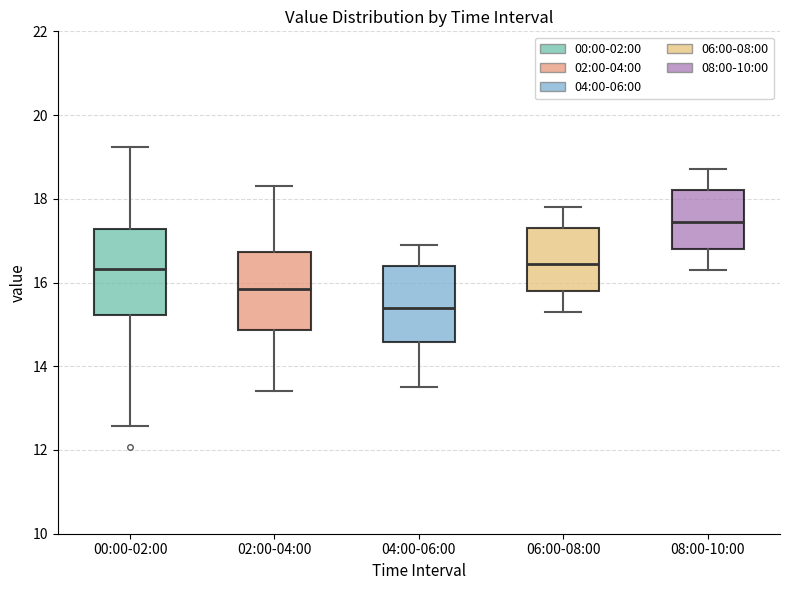

Where does the median line of the box for 08:00-10:00 sit on the y-axis? The values are not printed on the chart, so give them approximately, as read against the axis.

17.4